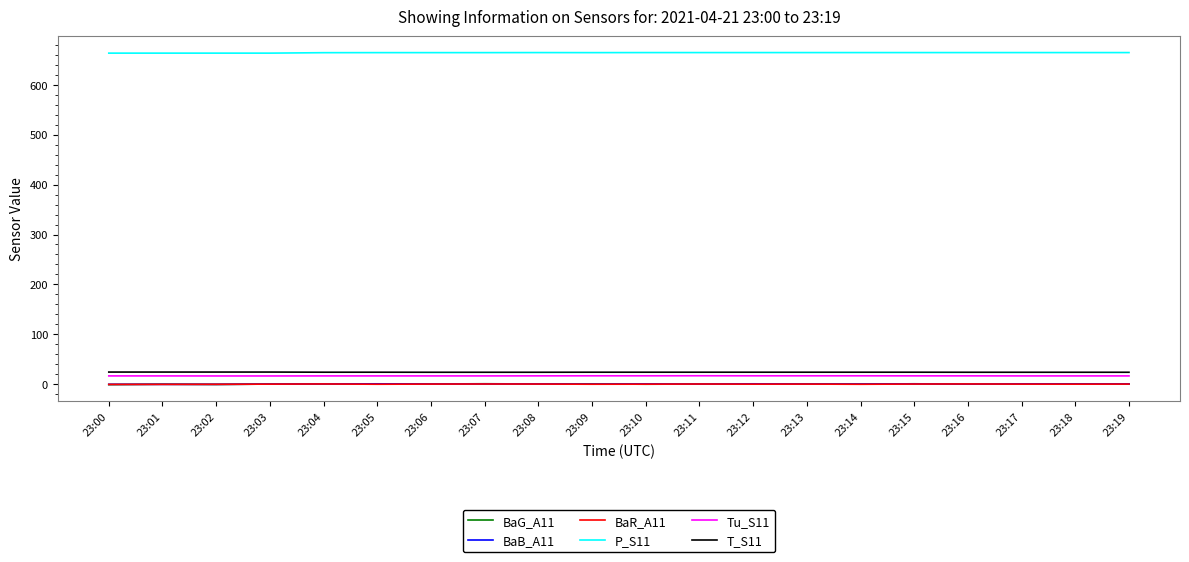

What is the sum of the Tu_S11 values at 23:08 and 23:01?

34.1